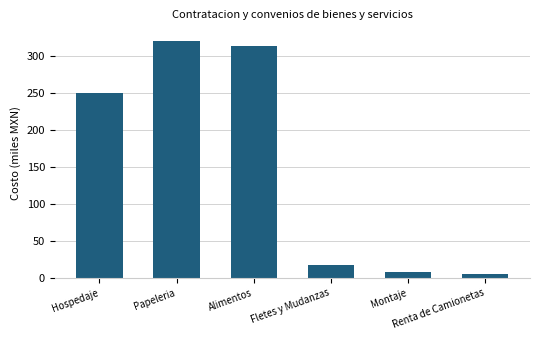

What is the value of the 4th bar from the left?

17.9